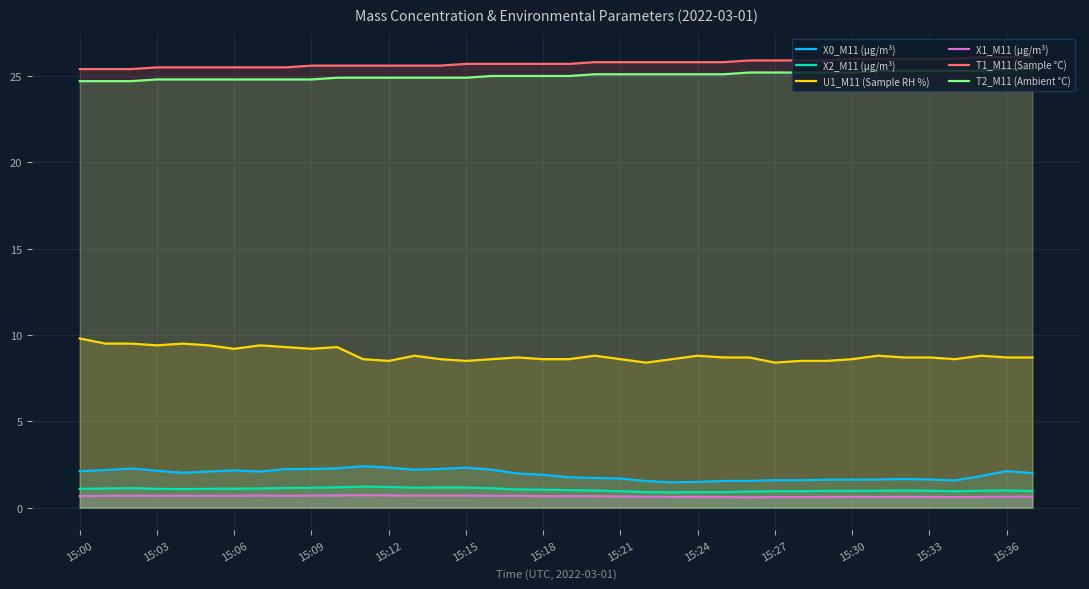

What is the sum of all X2_M11 (μg/m³) values?

39.6